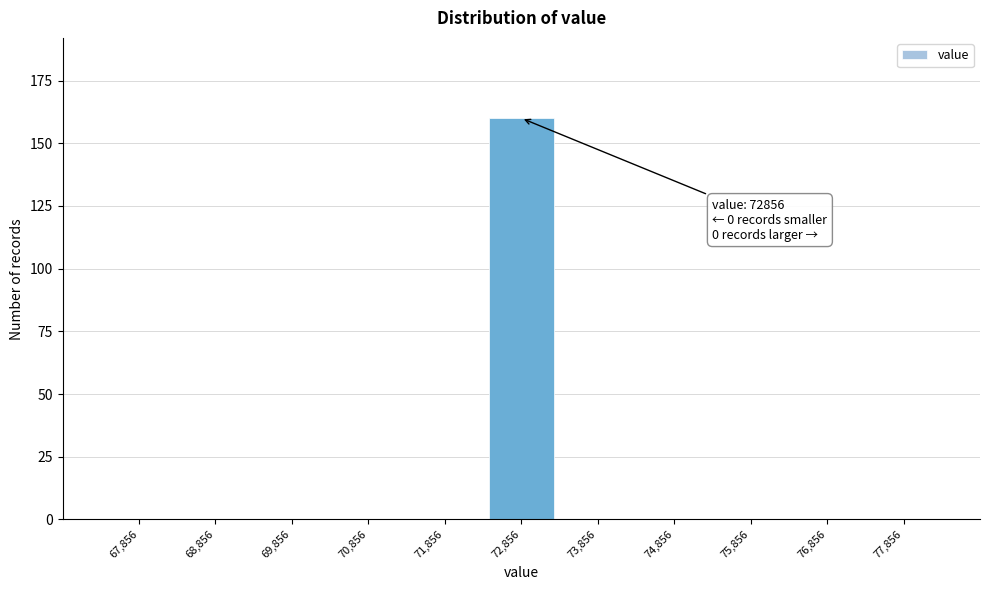

Reading right to left, list all the values displayed in this chart.

77,856=0	76,856=0	75,856=0	74,856=0	73,856=0	72,856=160	71,856=0	70,856=0	69,856=0	68,856=0	67,856=0